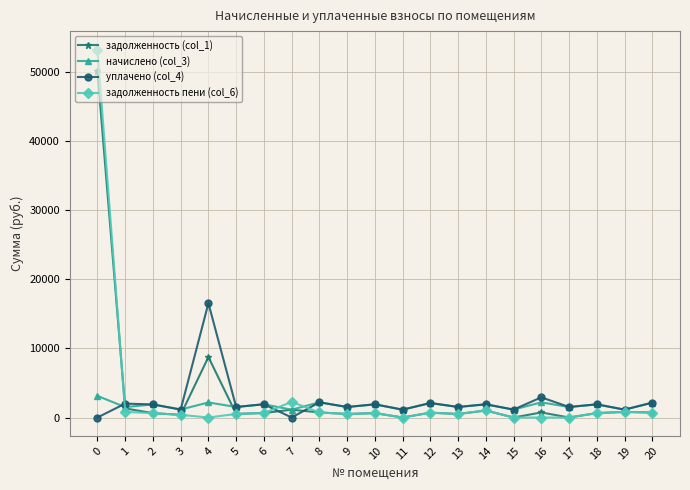

The value of уплачено (col_4) at 1 is 2011.8. True or false?

True